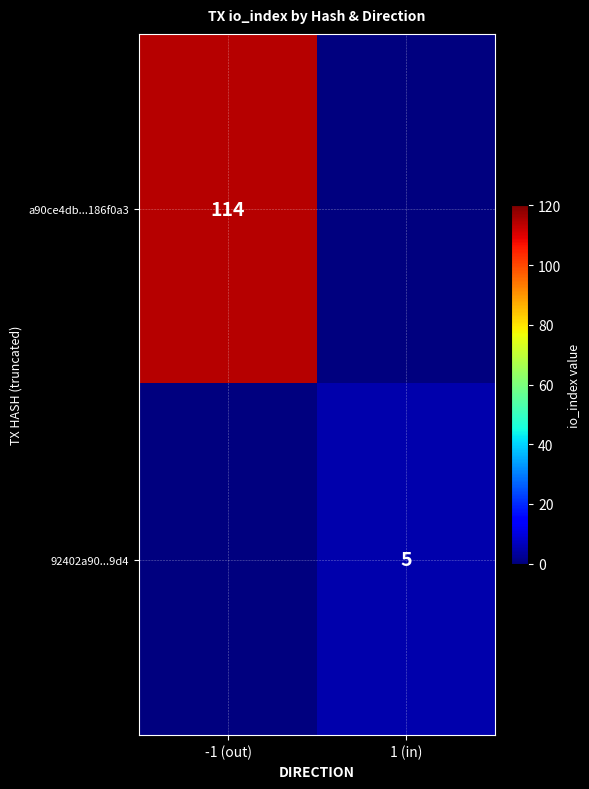

Is it true that 92402a90...9d4 equals 8 at 1 (in)?

False